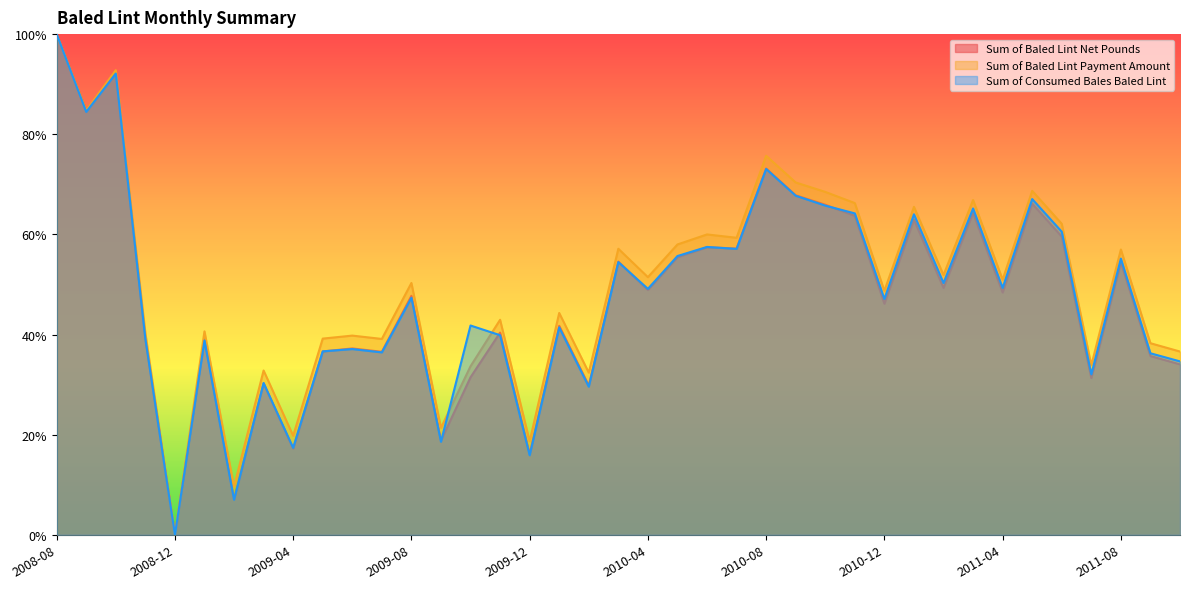

True or false: Sum of Baled Lint Net Pounds has a value of 0.5 at 2010-04.

True